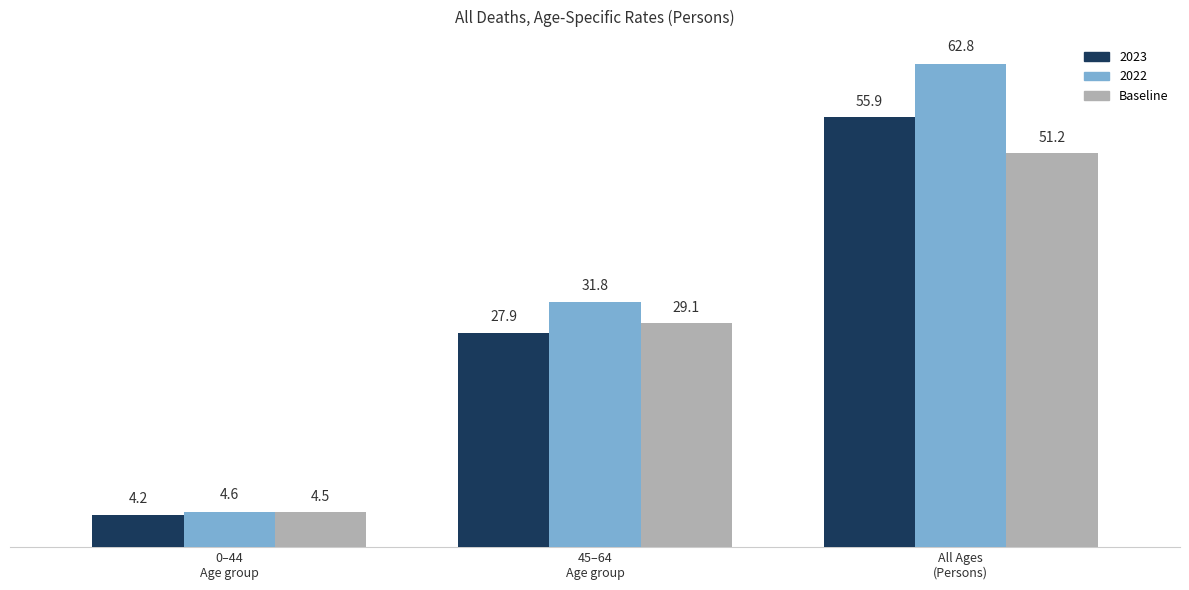

What is the label of the 2nd bar from the left?

45–64
Age group